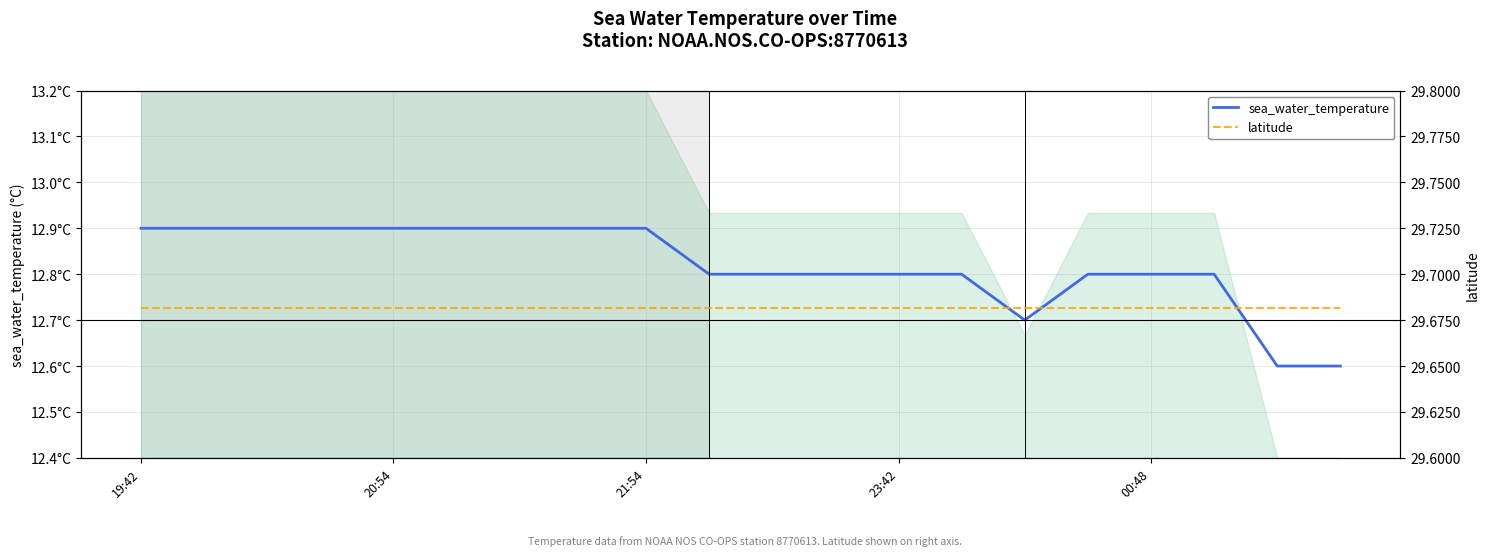

Is this an area chart (filled region under the line)?

No